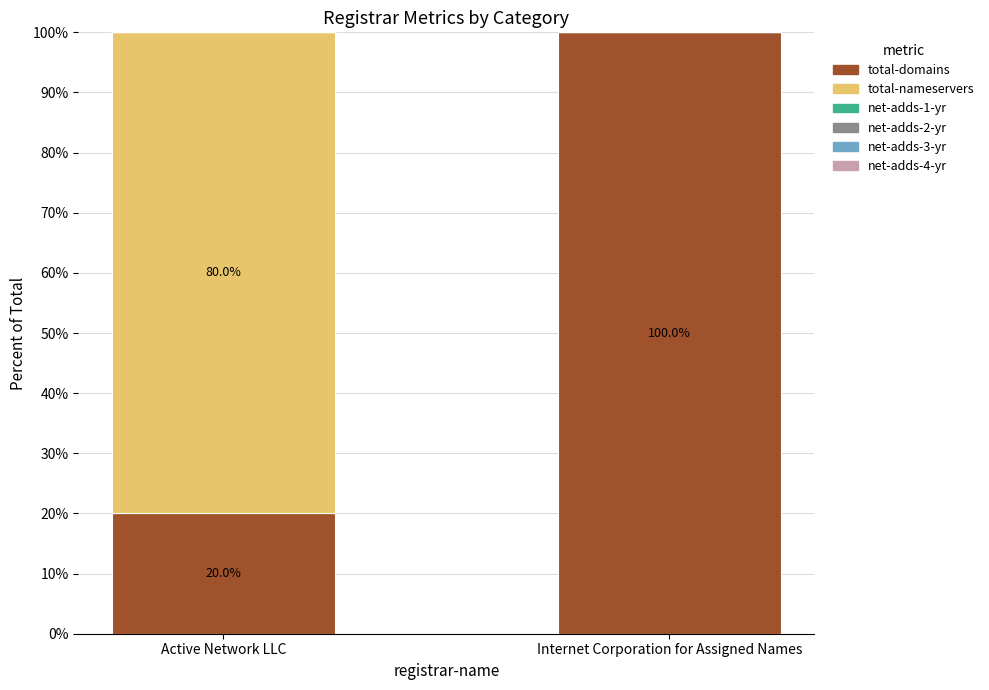

What is the total value across all series at Active Network LLC?

100